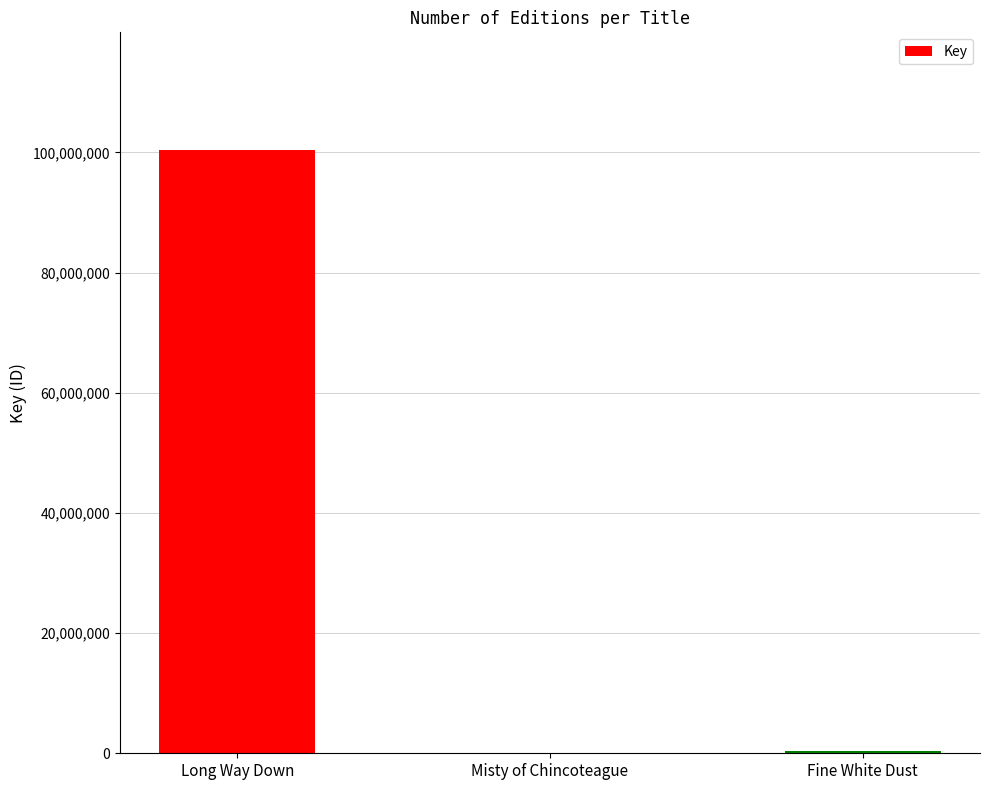

What is the change in value from Long Way Down to Misty of Chincoteague?

-100350888